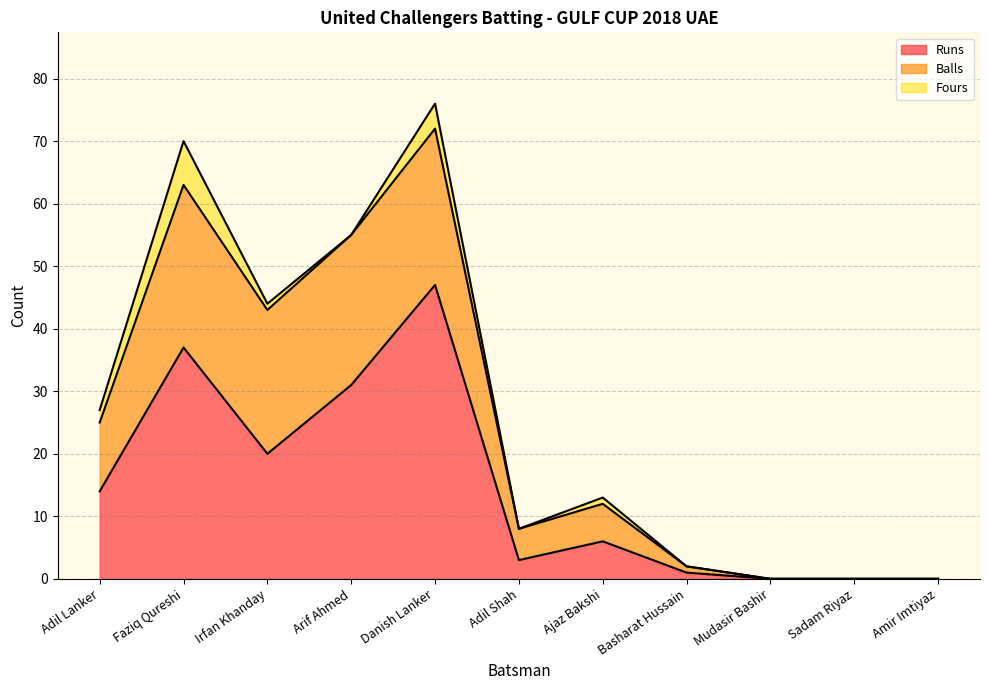

Where do Runs and Balls first cross each other?

Faziq Qureshi and Irfan Khanday